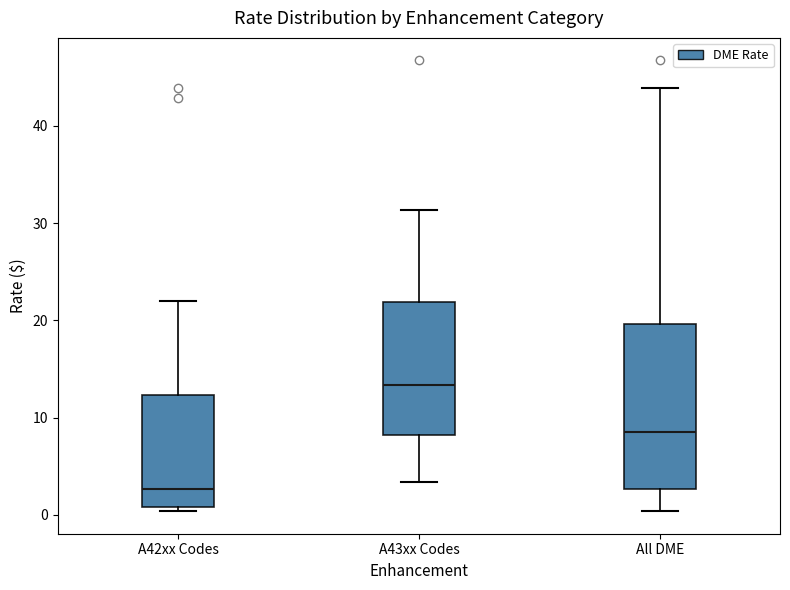

Which box is the tallest, from its lower edge to its upper edge?

All DME